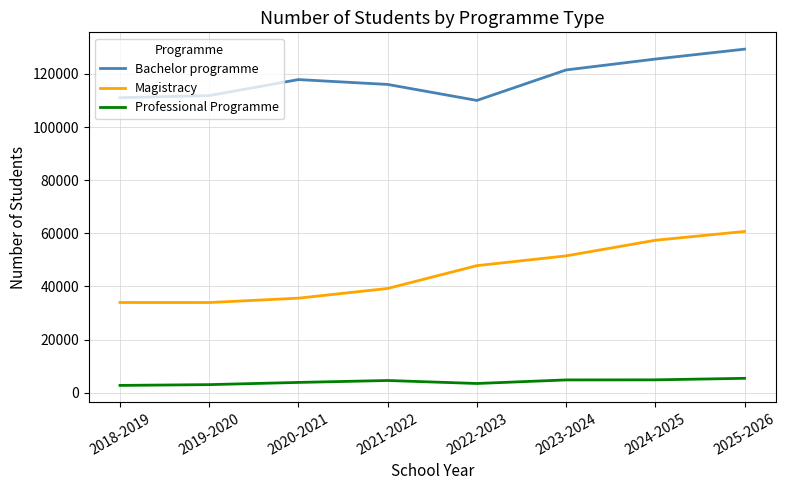

Which series has the largest total across all categories?

Bachelor programme